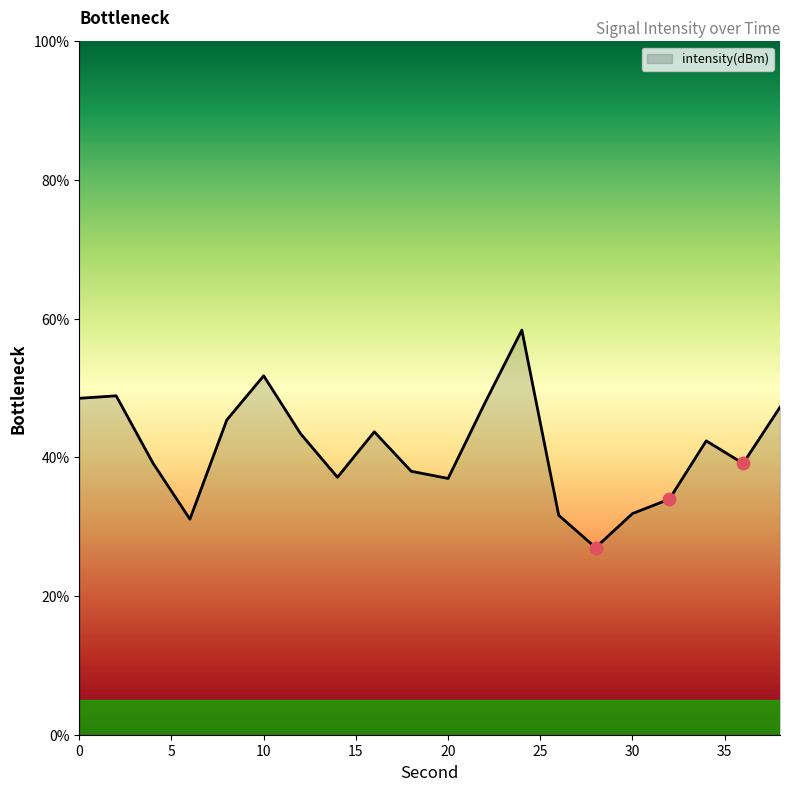

What is the minimum value shown in the chart?

27.0